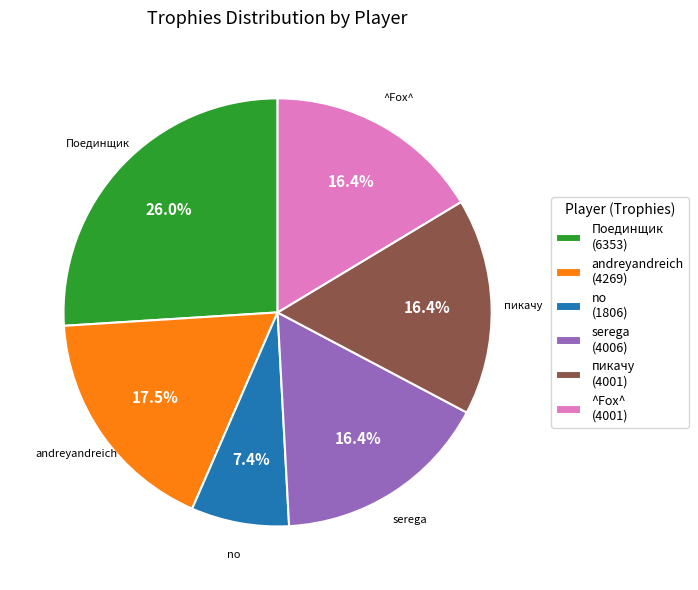

How many slices are in this pie chart?

6